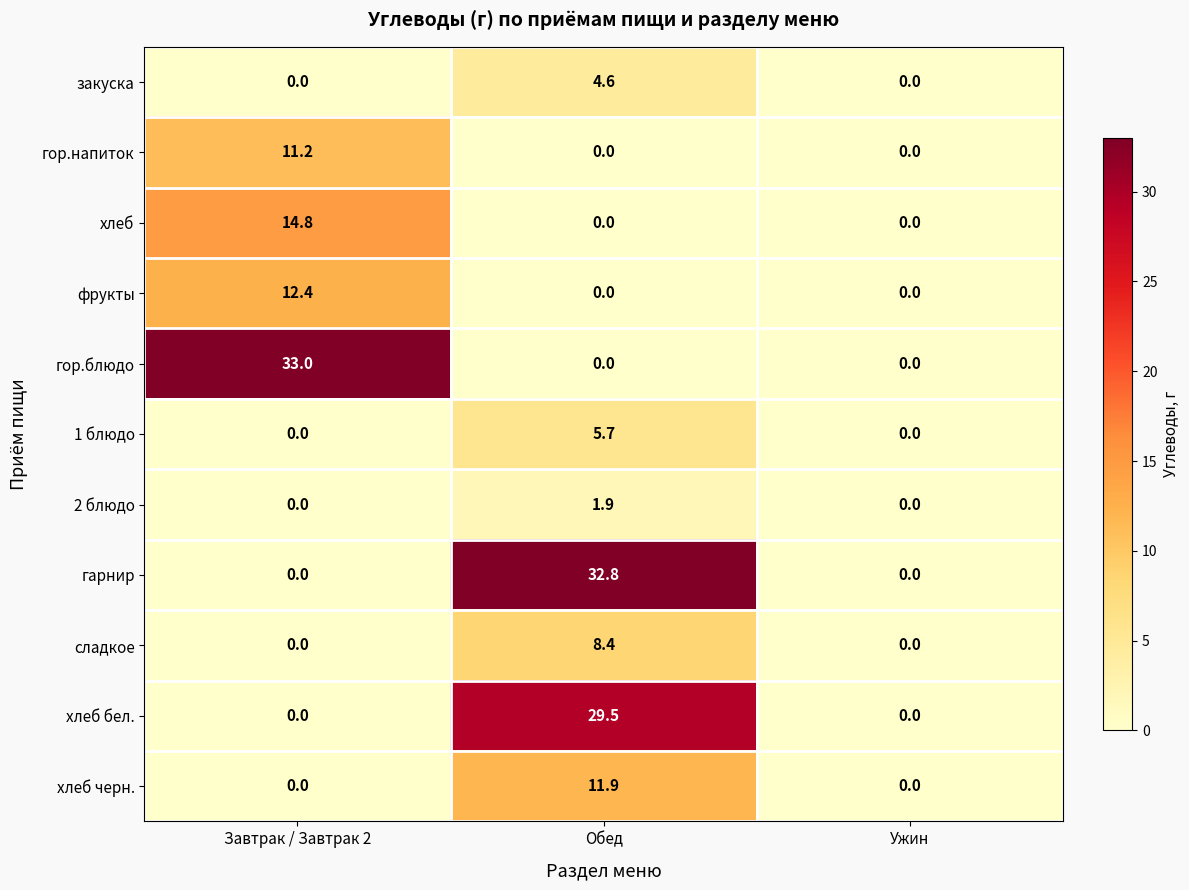

What is the sum of the гор.напиток values at Обед and Завтрак / Завтрак 2?

11.2